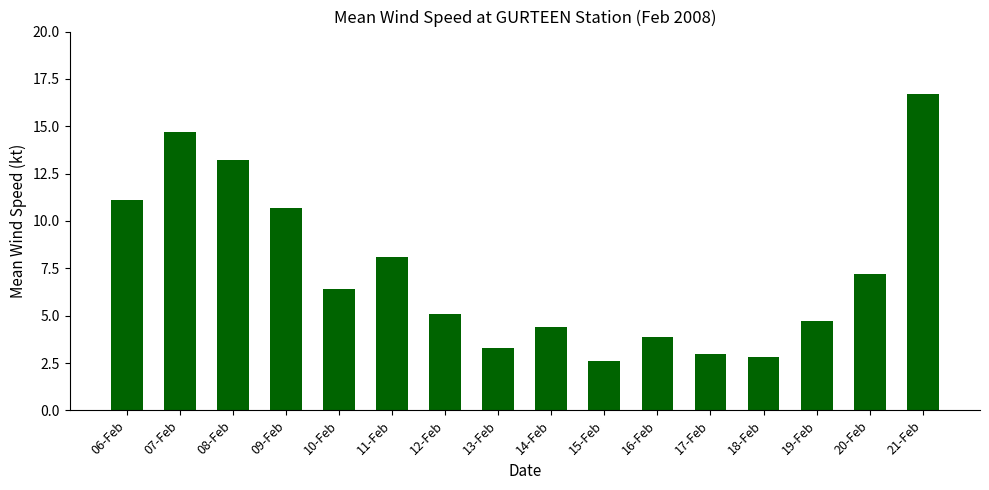

The chart shows a value of 7.2 at 20-Feb. True or false?

True